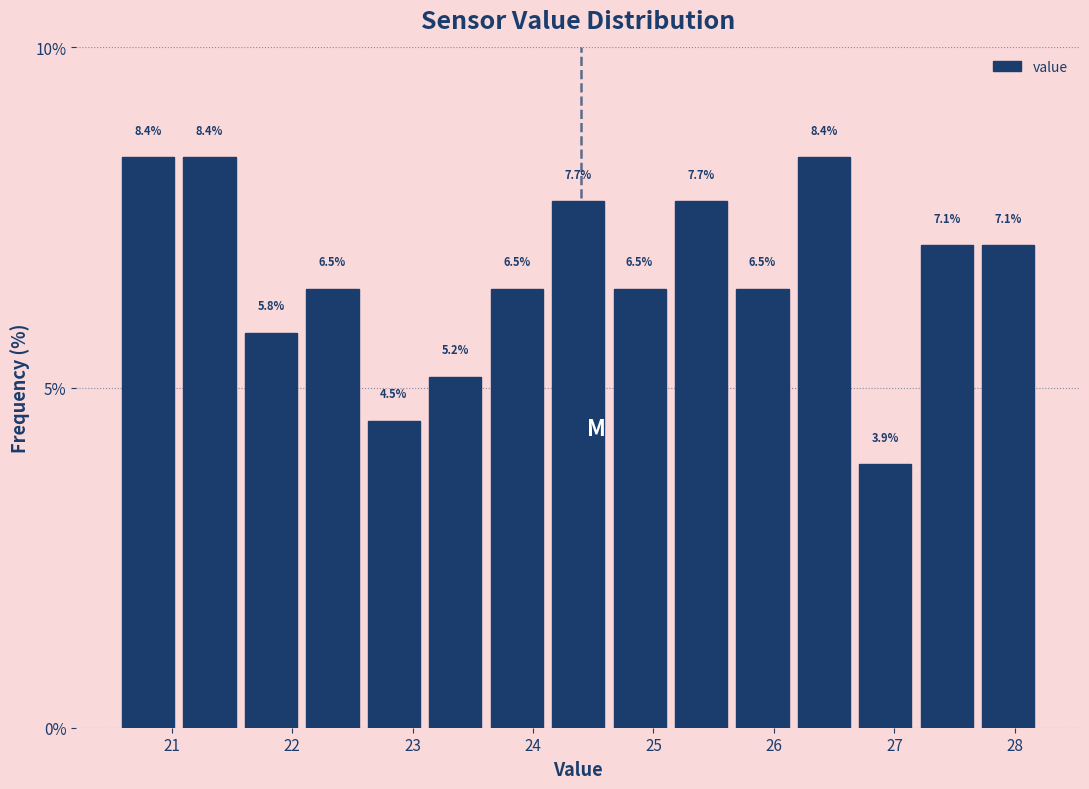

How tall is the bar that spans 27.69 to 28.20 on the x-axis? The bar edges are not printed on the chart, so give them approximately, as read against the axis.

7.1